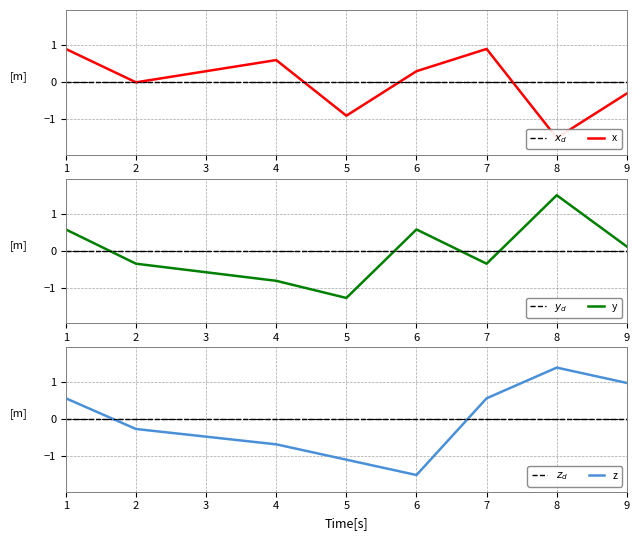

Reading left to right, what are all the values shown in this chart?

$x_d$: 0.0	0.0	0.0	0.0	0.0	0.0	0.0	0.0
x: 0.9	0.0	0.6	-0.9	0.3	0.9	-1.5	-0.3
$y_d$: 0.0	0.0	0.0	0.0	0.0	0.0	0.0	0.0
y: 0.6	-0.3	-0.8	-1.3	0.6	-0.3	1.5	0.1
$z_d$: 0.0	0.0	0.0	0.0	0.0	0.0	0.0	0.0
z: 0.6	-0.3	-0.7	-1.1	-1.5	0.6	1.4	1.0